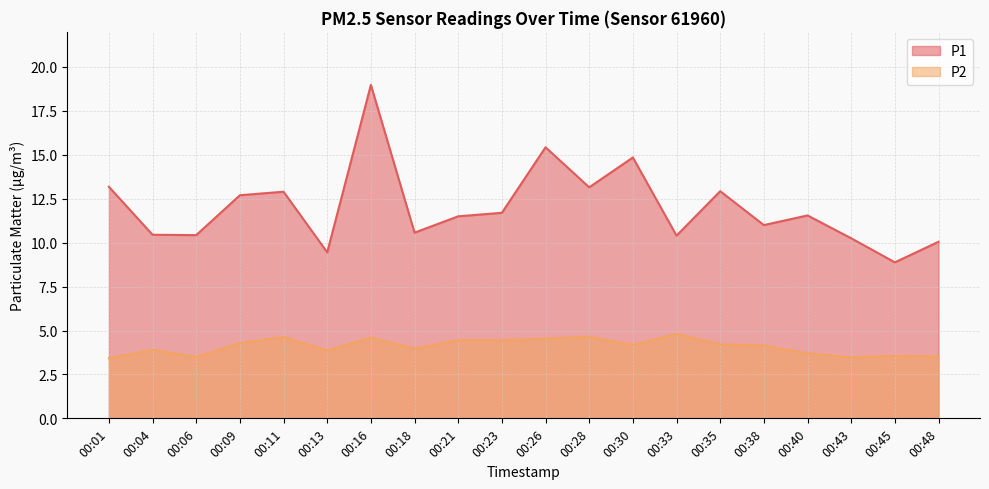

Which category has the lowest value in the P2 series?

00:01